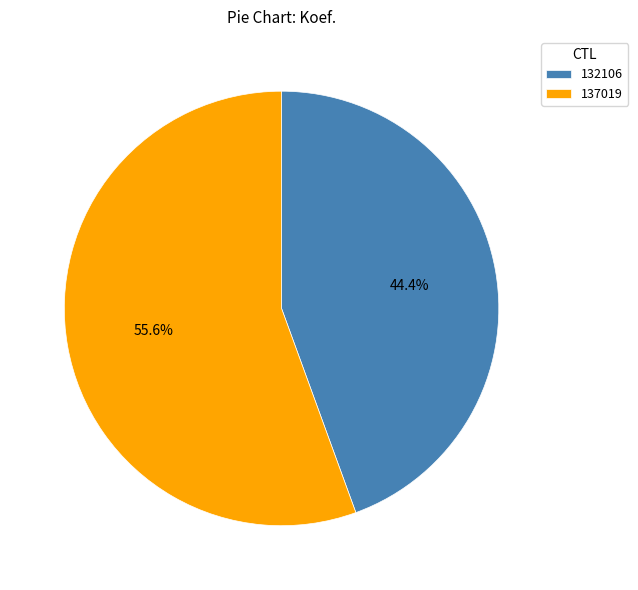

True or false: 137019 accounts for 44% of the total.

False